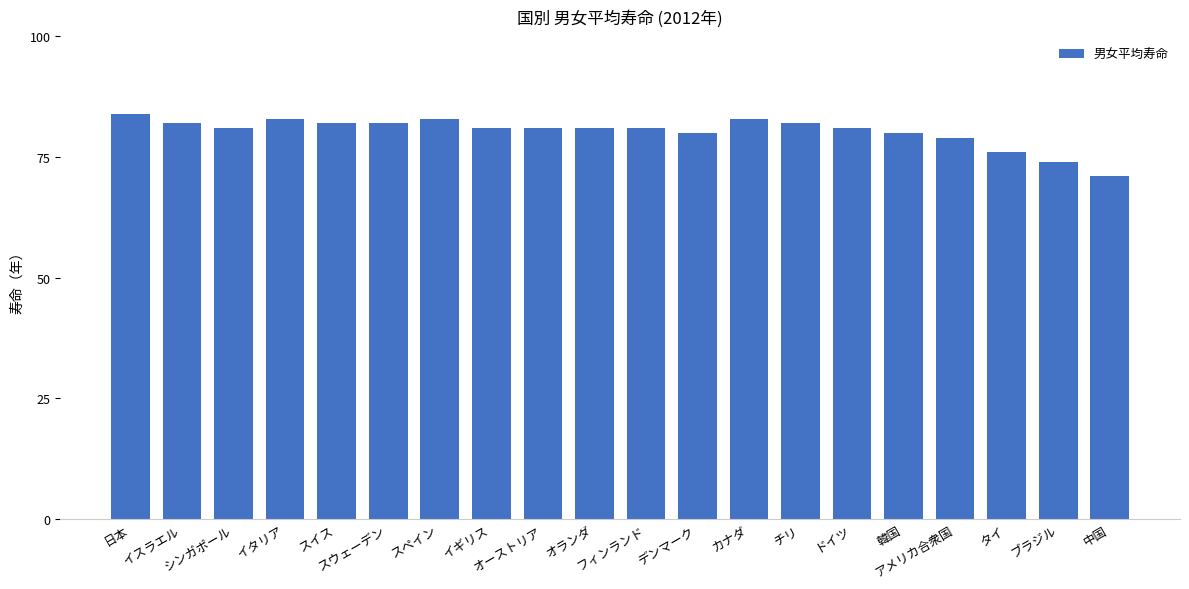

What is the minimum value shown in the chart?

71